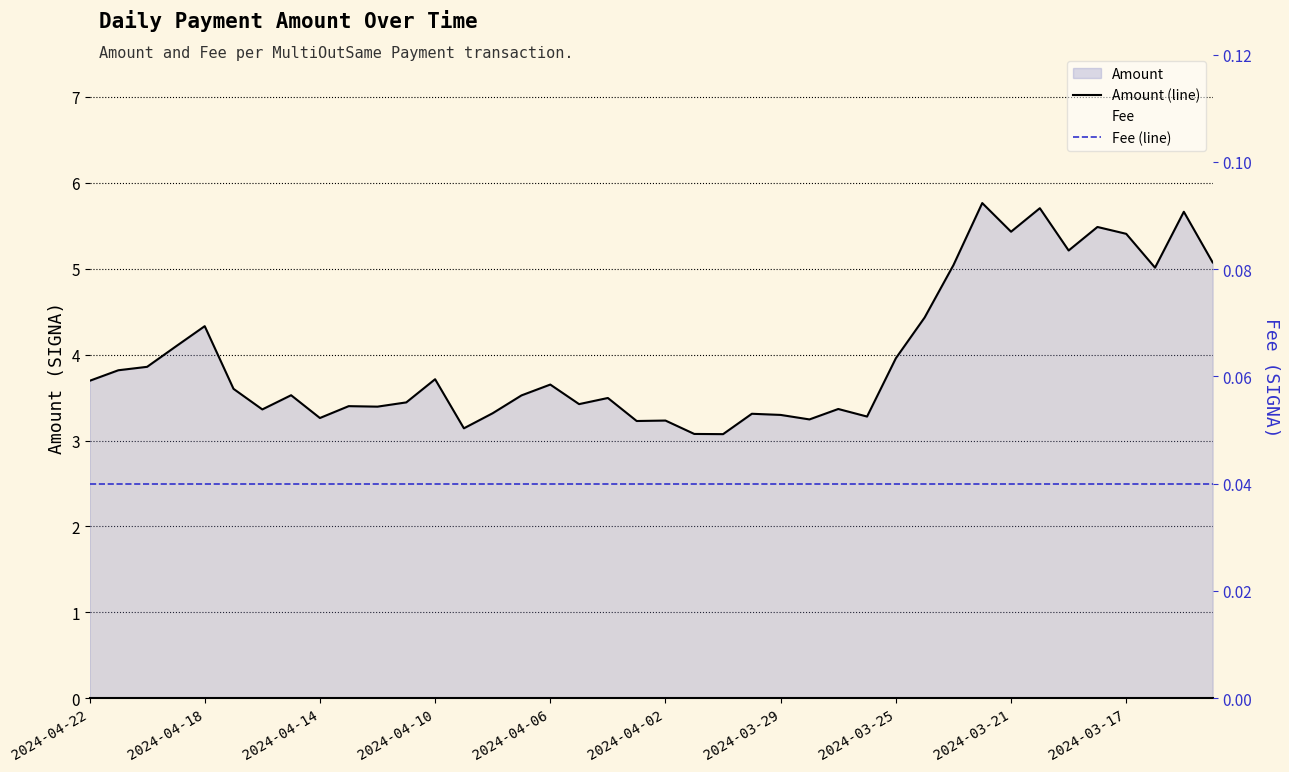

True or false: Amount (line) and Fee (line) cross at least once.

False